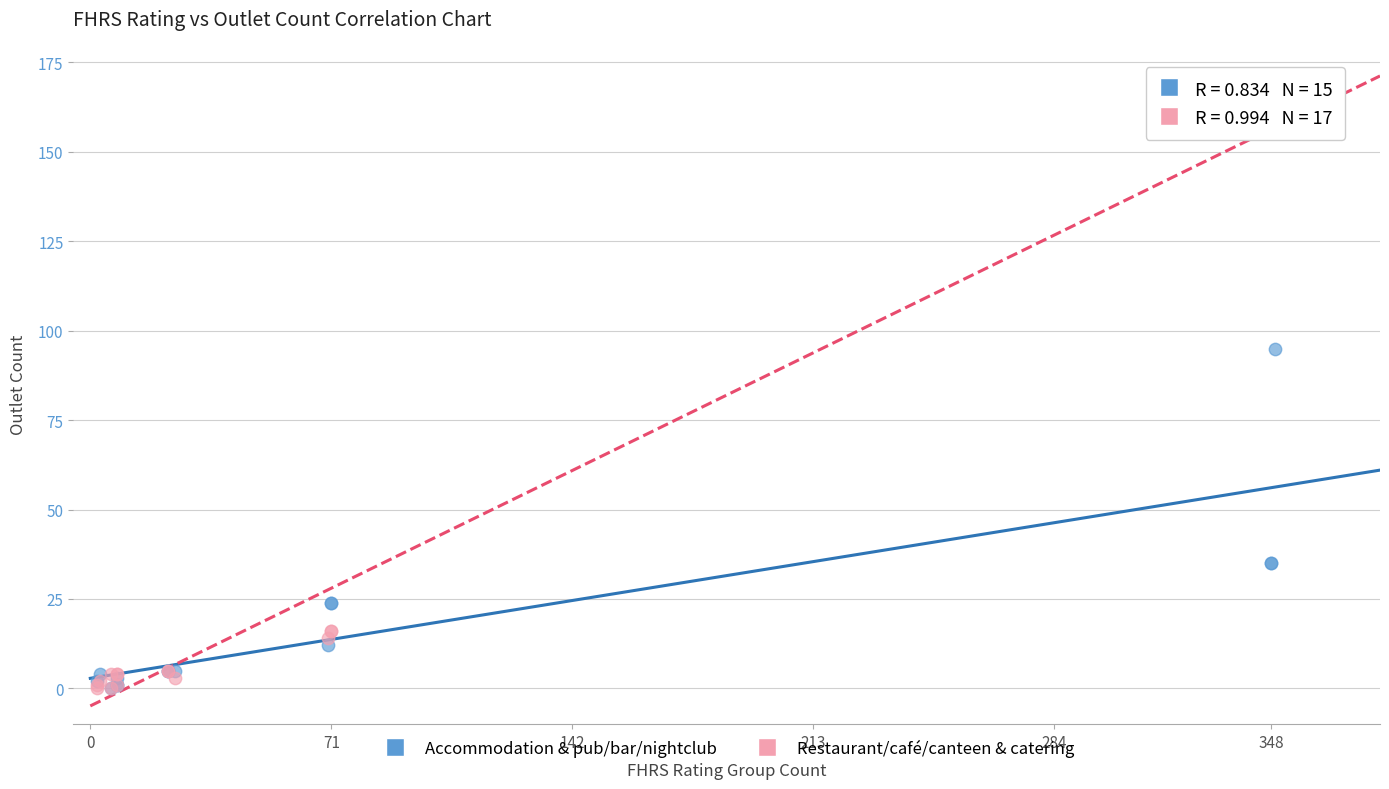

What are all the series names shown in the legend?

Accommodation & pub/bar/nightclub, Restaurant/café/canteen & catering